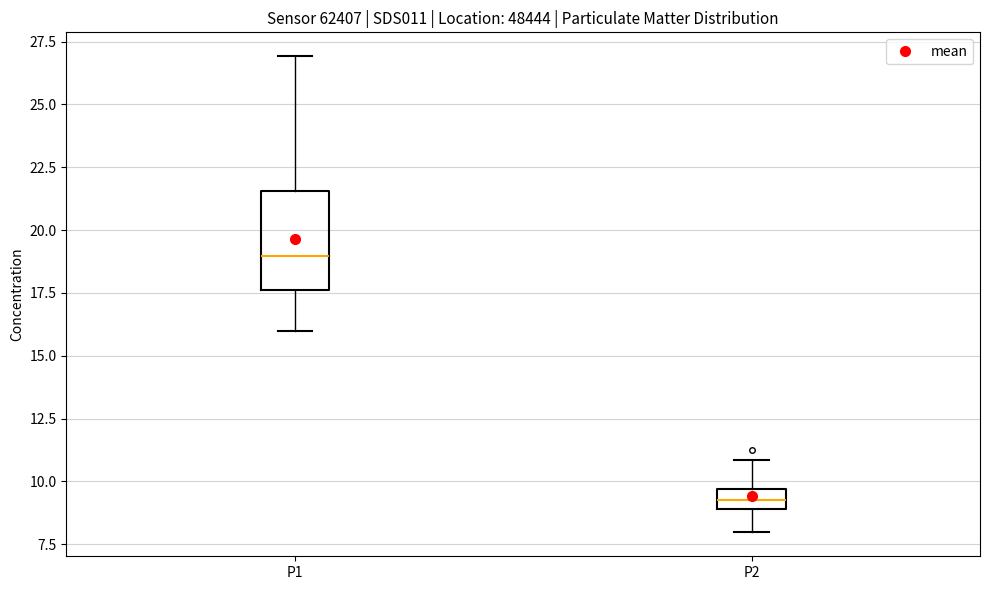

Which box's median line is the highest?

P1